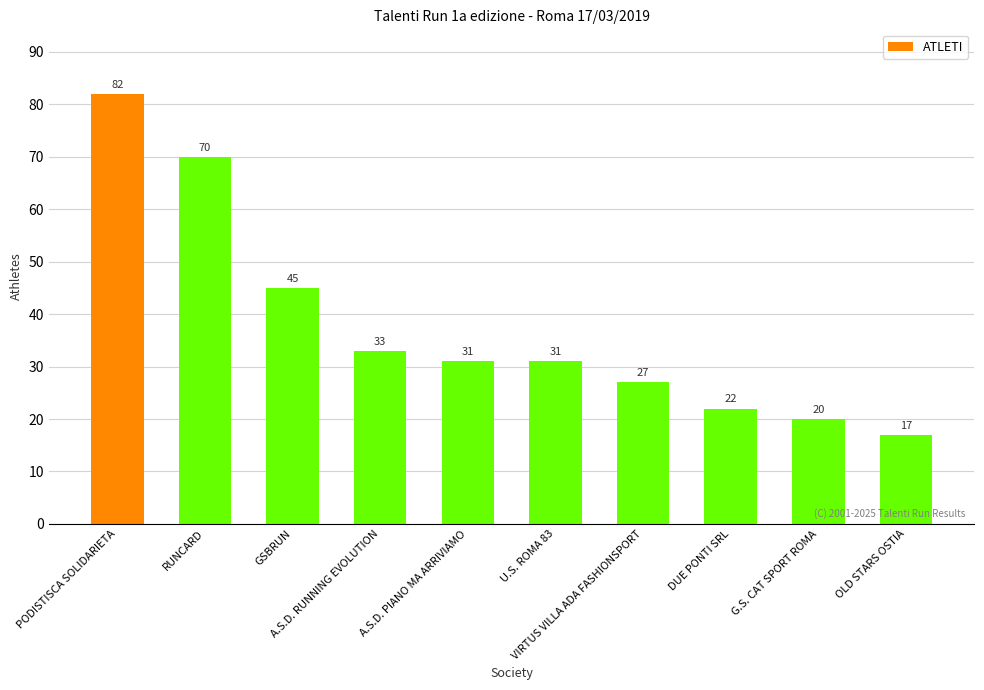

How many values are below 31?

4